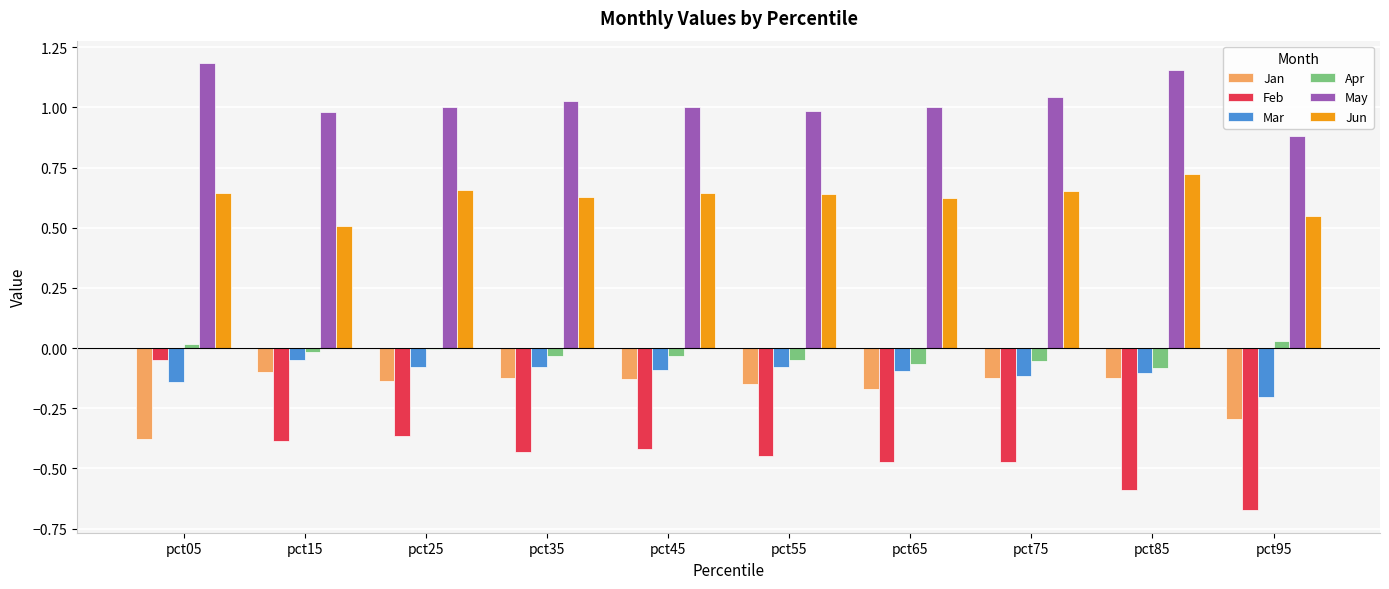

The Mar series shows -0.1 at pct75. True or false?

True